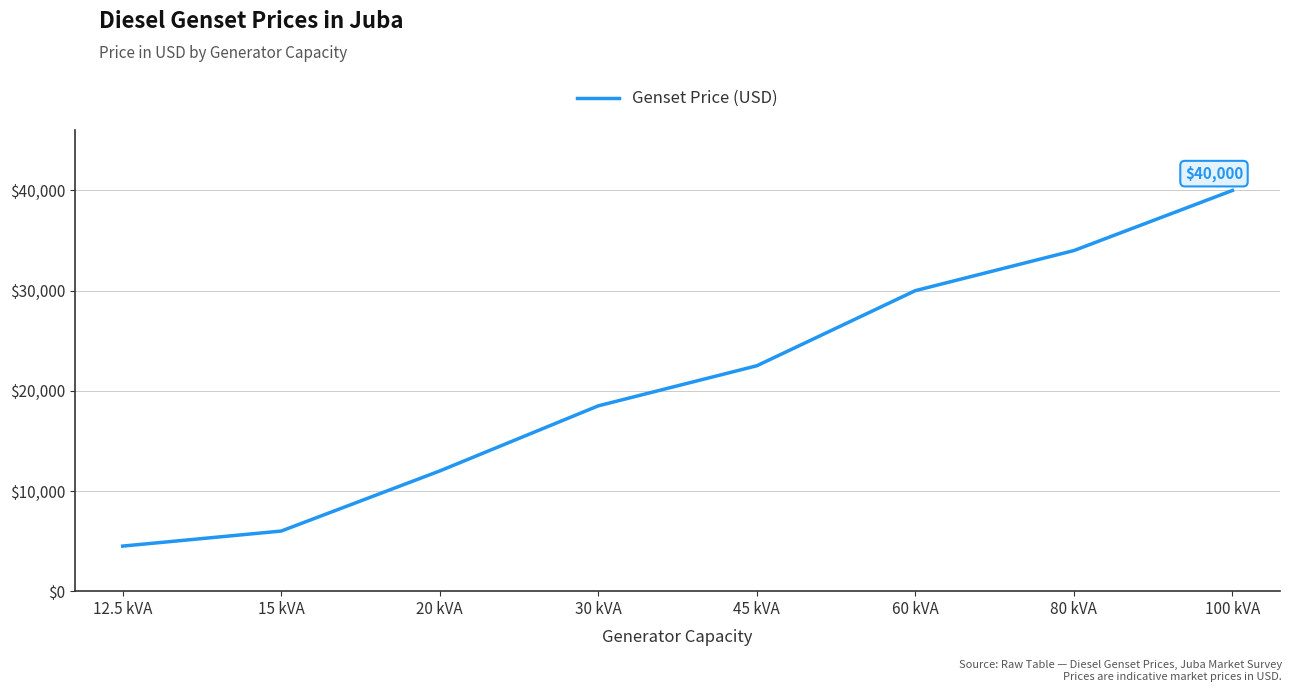

Reading left to right, what are all the values shown in this chart?

4500	6000	12000	18500	22500	30000	34000	40000